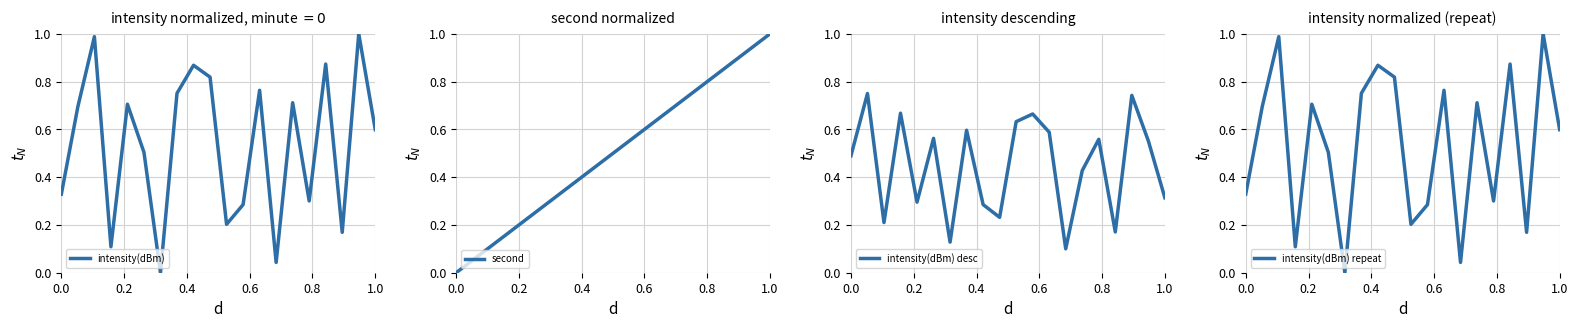

What is the average value of the second series?

0.5